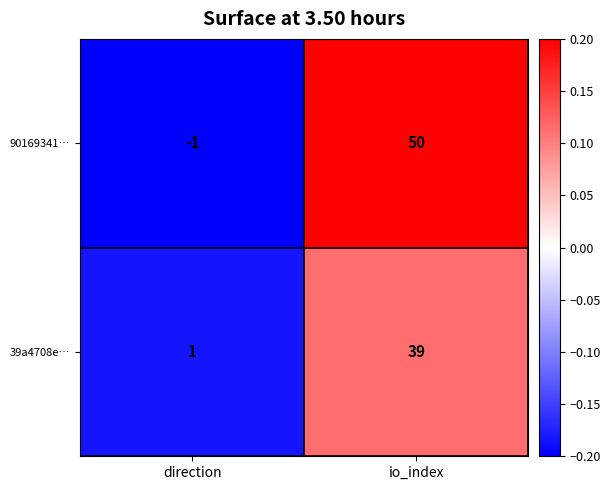

Which series has the largest range (max minus min)?

90169341…